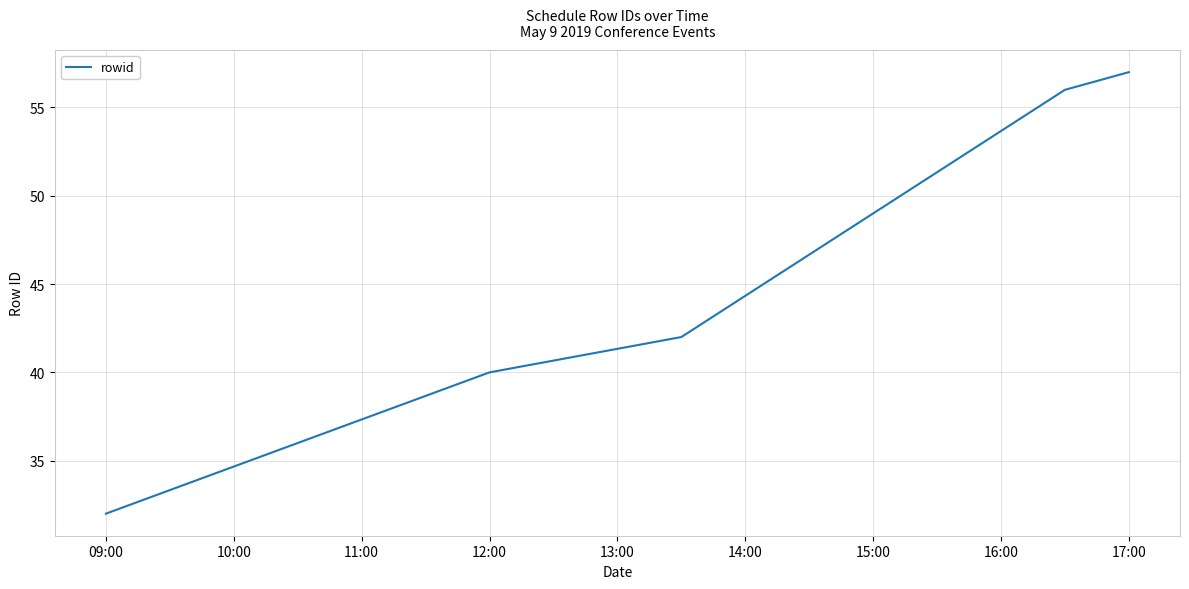

What is the sum of all values?

276